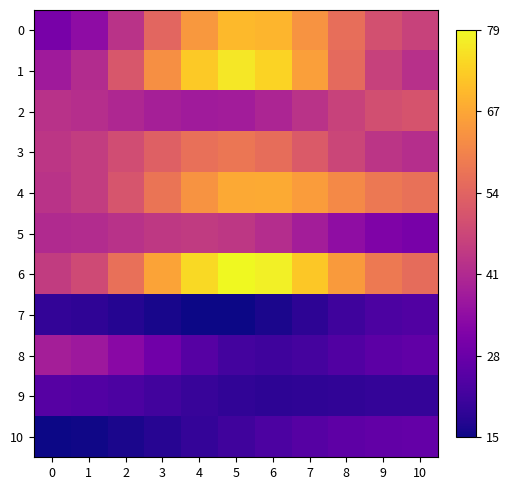

Reading right to left, what are all the values shown in this chart?

0: 10=0.5	9=0.5	8=0.6	7=0.7	6=0.8	5=0.8	4=0.8	3=0.6	2=0.4	1=0.3	0=0.2
1: 10=0.4	9=0.5	8=0.6	7=0.8	6=0.9	5=1.0	4=0.9	3=0.7	2=0.6	1=0.4	0=0.3
2: 10=0.5	9=0.5	8=0.5	7=0.4	6=0.4	5=0.4	4=0.4	3=0.4	2=0.4	1=0.4	0=0.4
3: 10=0.4	9=0.4	8=0.5	7=0.6	6=0.6	5=0.7	4=0.6	3=0.6	2=0.5	1=0.5	0=0.4
4: 10=0.6	9=0.7	8=0.7	7=0.8	6=0.8	5=0.8	4=0.7	3=0.7	2=0.5	1=0.5	0=0.4
5: 10=0.2	9=0.3	8=0.3	7=0.4	6=0.4	5=0.4	4=0.5	3=0.4	2=0.4	1=0.4	0=0.4
6: 10=0.6	9=0.7	8=0.8	7=0.9	6=1.0	5=1.0	4=0.9	3=0.8	2=0.6	1=0.5	0=0.5
7: 10=0.1	9=0.1	8=0.1	7=0.1	6=0.0	5=0.0	4=0.0	3=0.0	2=0.0	1=0.1	0=0.1
8: 10=0.2	9=0.2	8=0.1	7=0.1	6=0.1	5=0.1	4=0.2	3=0.2	2=0.3	1=0.3	0=0.4
9: 10=0.1	9=0.1	8=0.1	7=0.1	6=0.1	5=0.1	4=0.1	3=0.1	2=0.1	1=0.1	0=0.2
10: 10=0.2	9=0.2	8=0.2	7=0.2	6=0.1	5=0.1	4=0.1	3=0.0	2=0.0	1=0.0	0=0.0